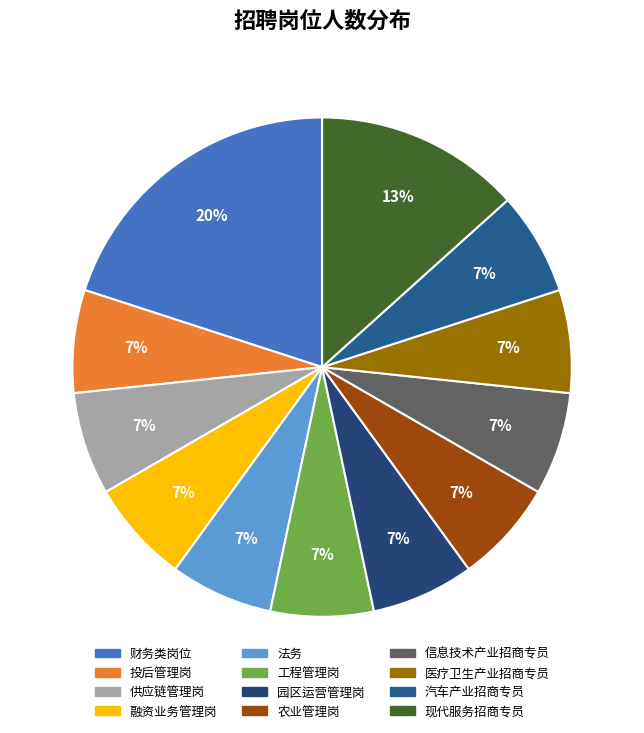

What percentage is the 投后管理岗 slice, to the nearest percent?

7%